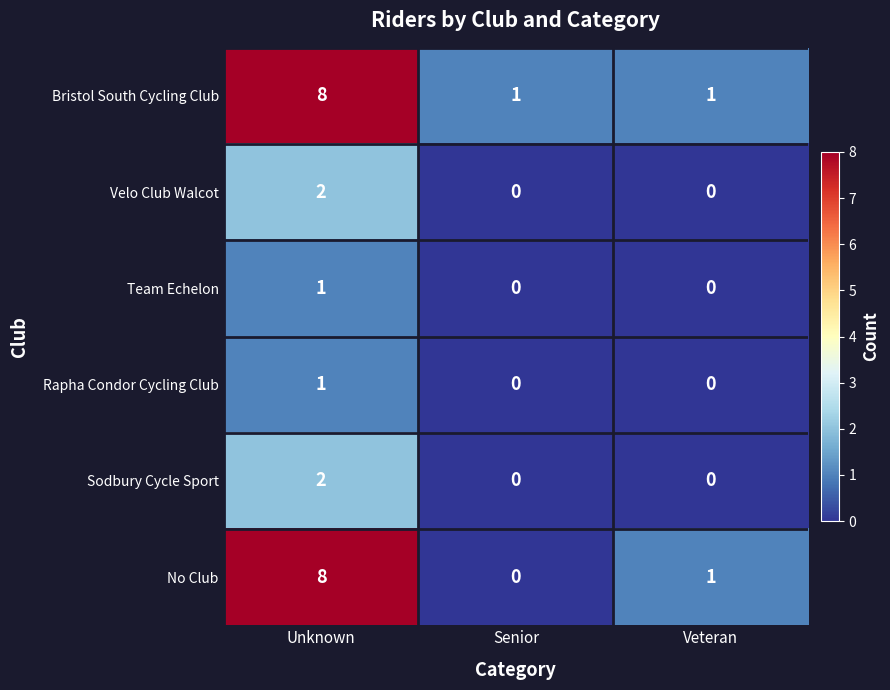

Count the Velo Club Walcot values in the range 0 to 2.

3